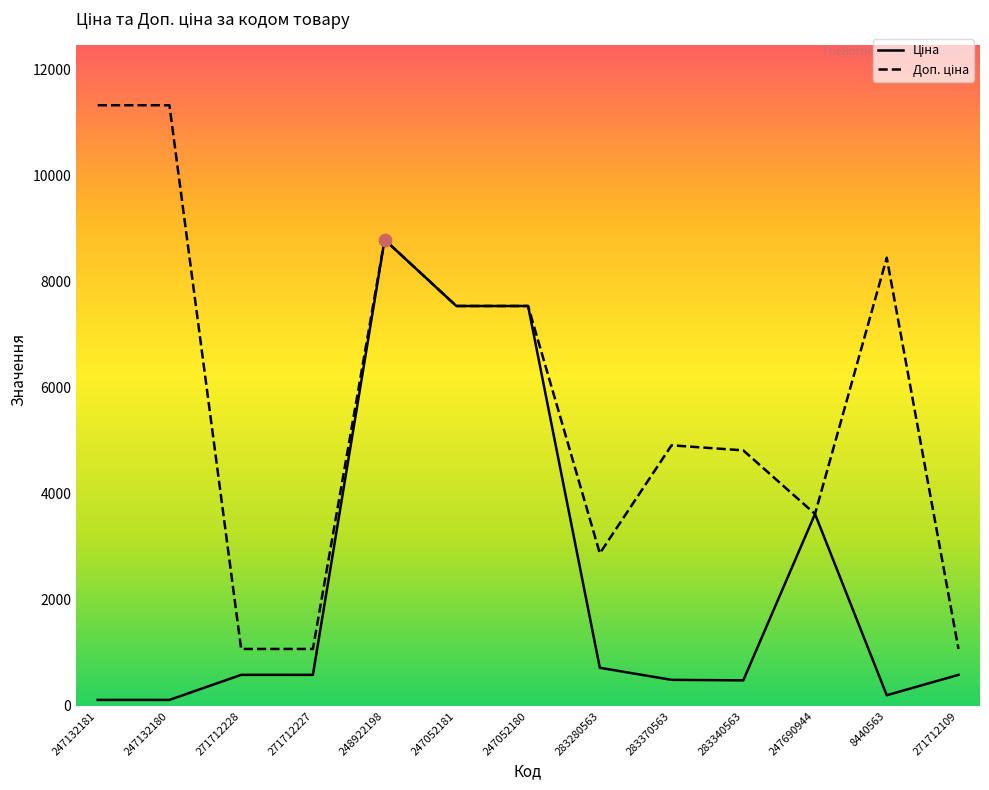

What are all the series names shown in the legend?

Ціна, Доп. ціна